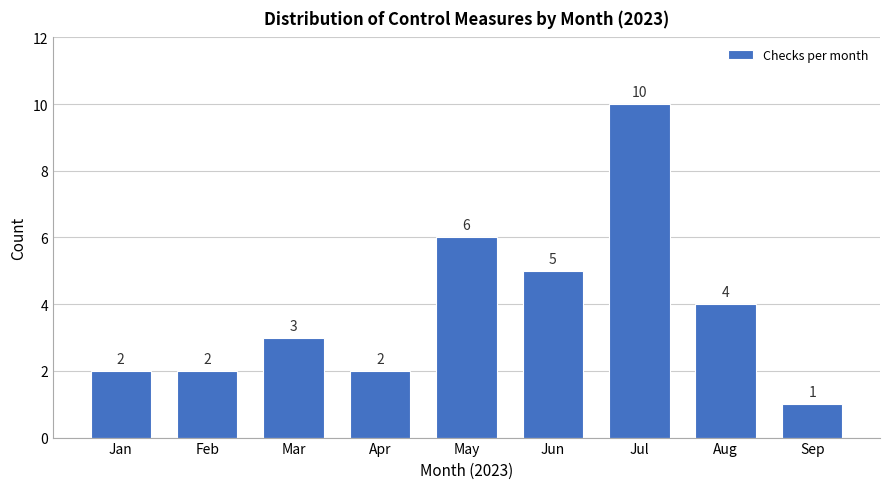

Reading left to right, what are all the values shown in this chart?

Jan=2	Feb=2	Mar=3	Apr=2	May=6	Jun=5	Jul=10	Aug=4	Sep=1